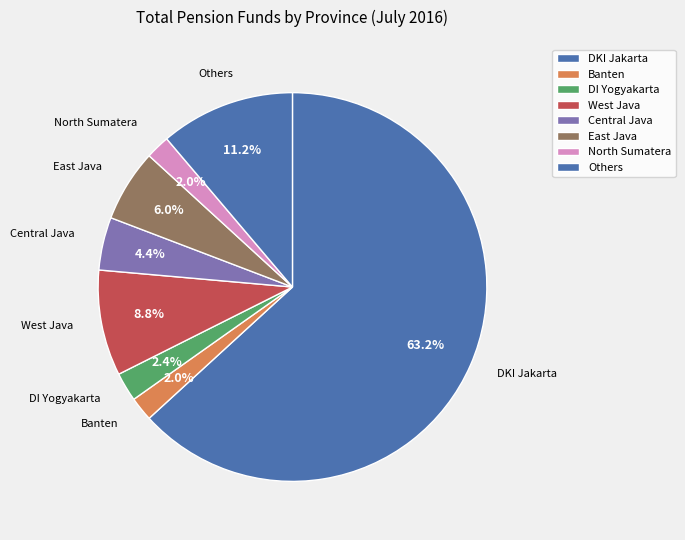

What is the total percentage of DI Yogyakarta and Banten?

4.4%